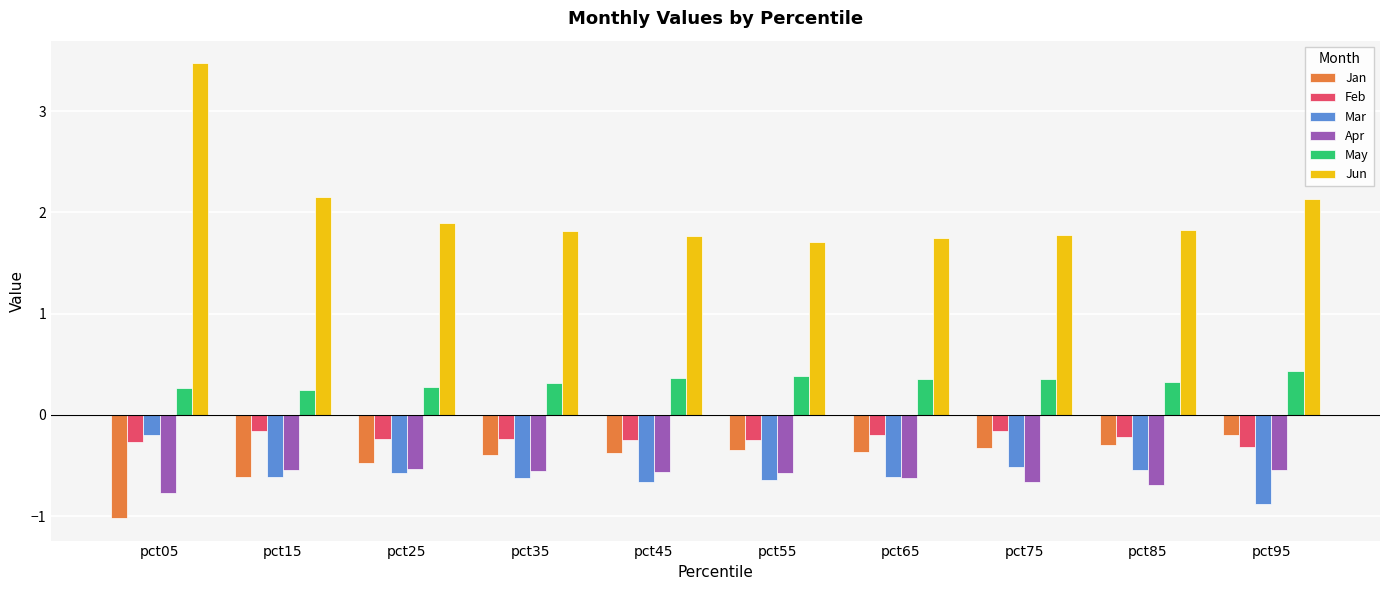

Which series has the widest spread of values?

Jun